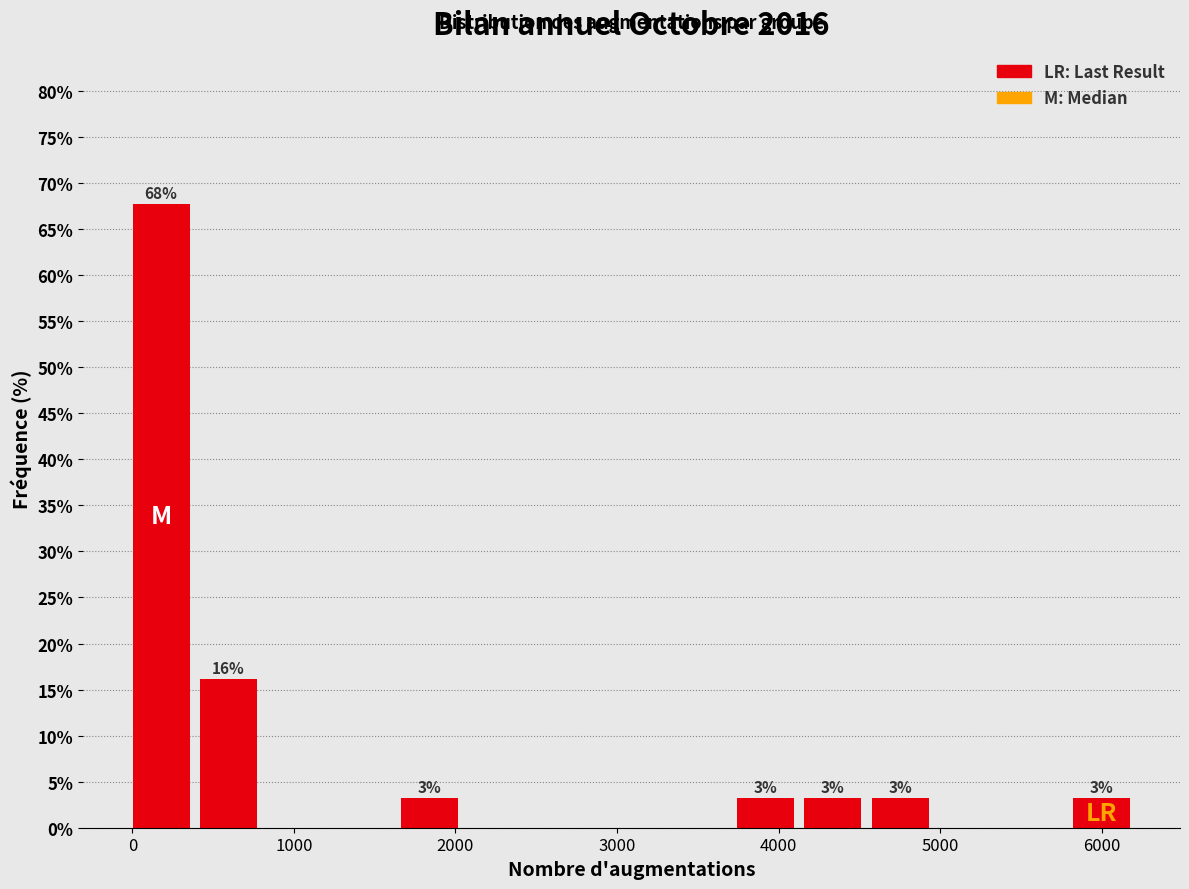

Which range on the x-axis has the tallest bar?

0 to 400